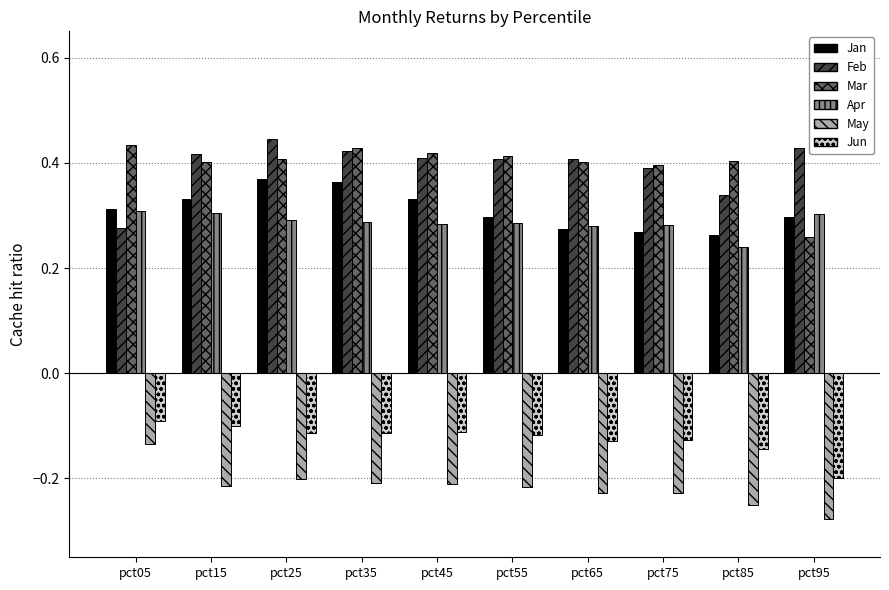

The value of Mar at pct35 is 0.4. True or false?

True